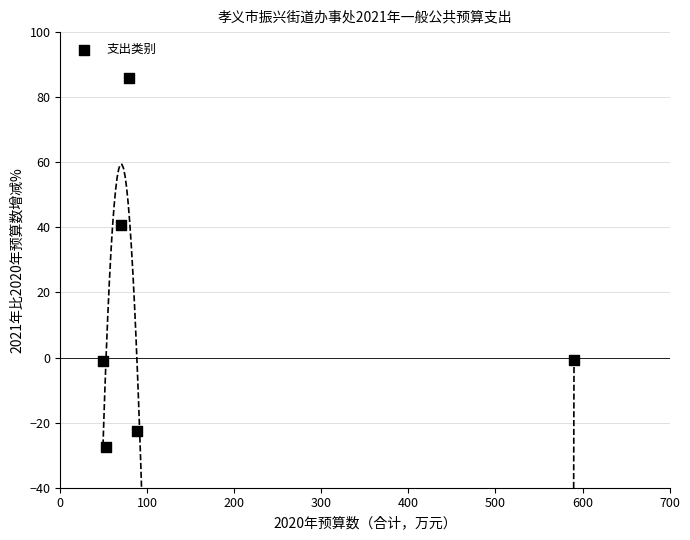

What Y value in the scatter plot is closest to 29?

40.6